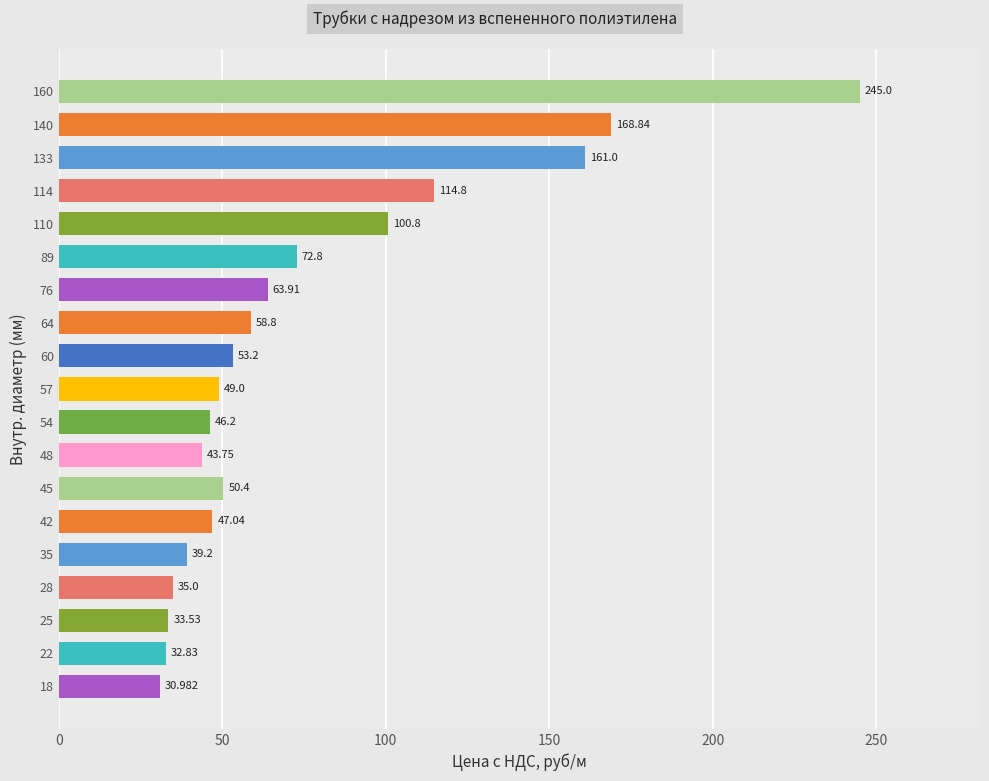

Does the chart contain stacked bars?

No